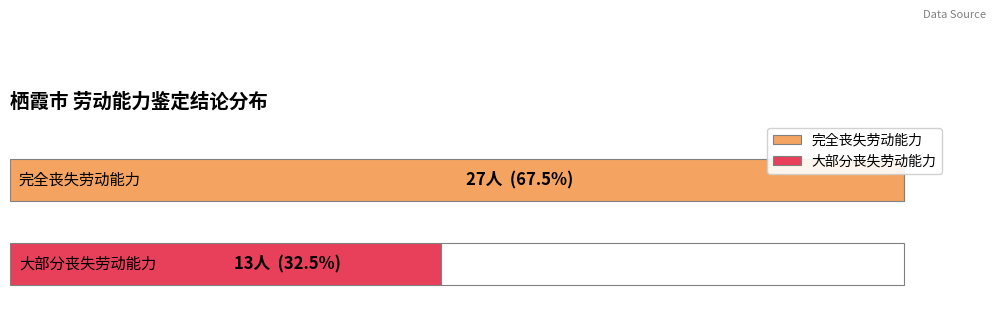

What position from the right is 1?

1